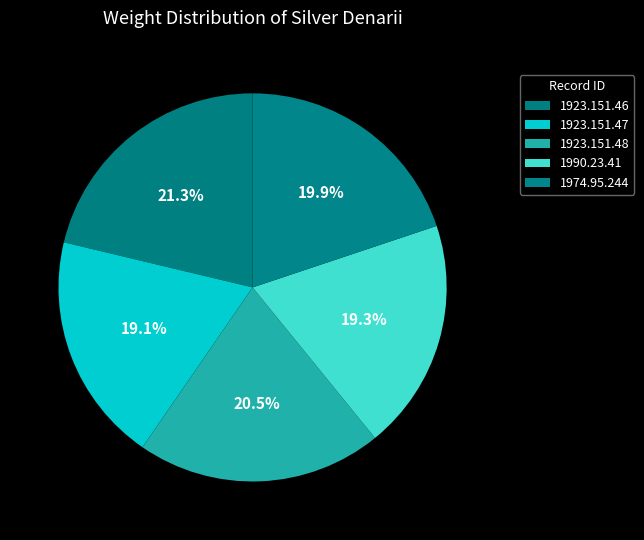

How many slices are in this pie chart?

5